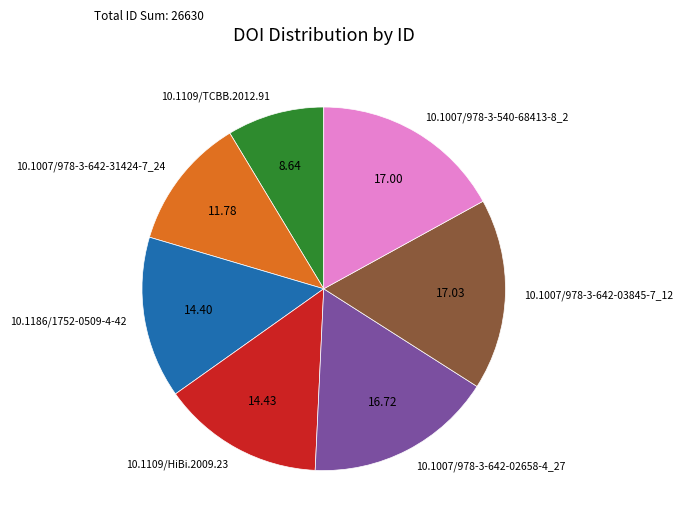

Do 10.1007/978-3-642-31424-7_24 and 10.1007/978-3-642-02658-4_27 together represent more than half of the pie?

No